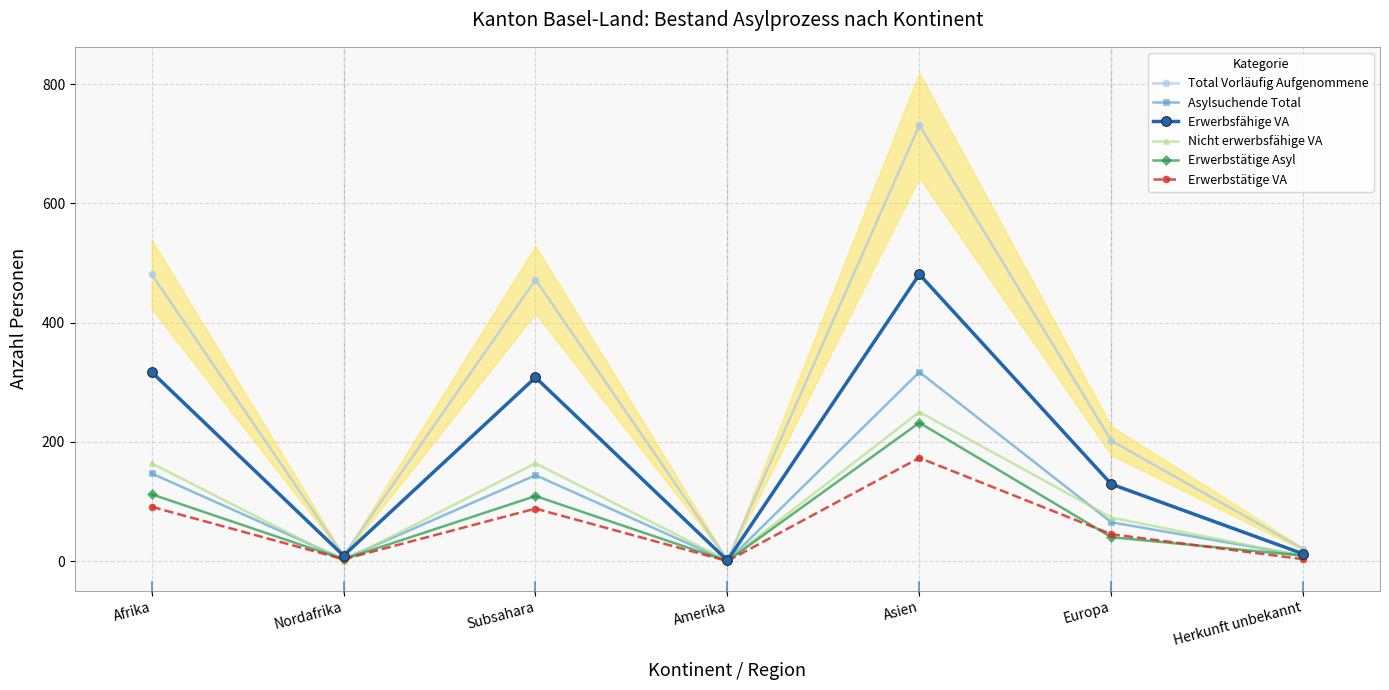

Rank the series by their maximum value, from highest to lowest.

Total Vorläufig Aufgenommene, Erwerbsfähige VA, Asylsuchende Total, Nicht erwerbsfähige VA, Erwerbstätige Asyl, Erwerbstätige VA